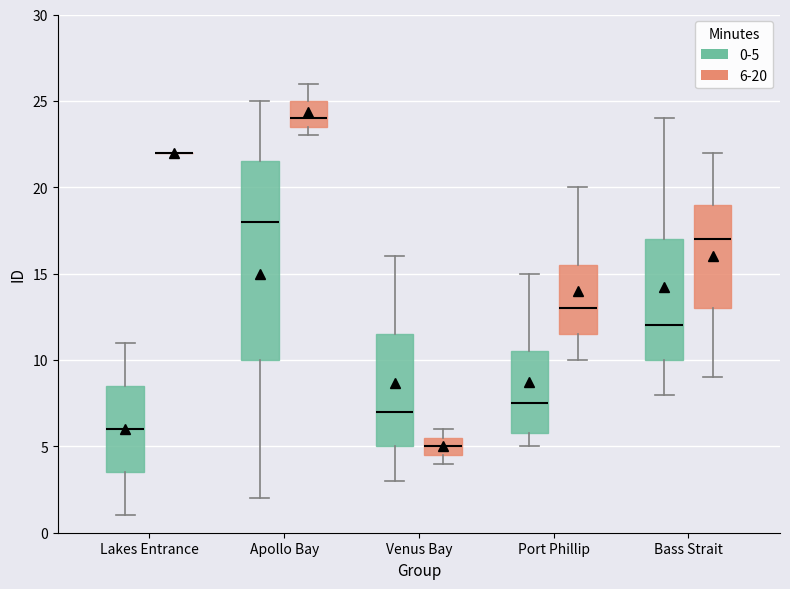

Where does the median line of the box for Lakes Entrance (0-5) sit on the y-axis? The values are not printed on the chart, so give them approximately, as read against the axis.

6.0